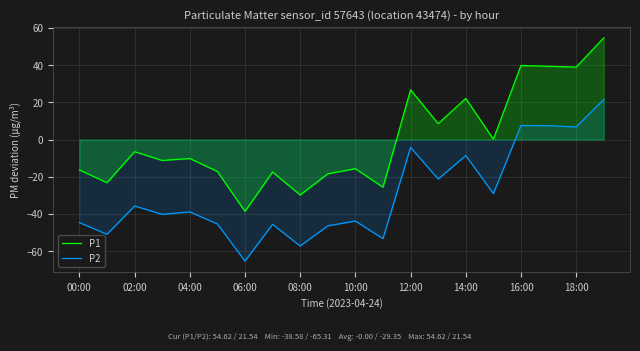

Count the number of data series in this chart.

2